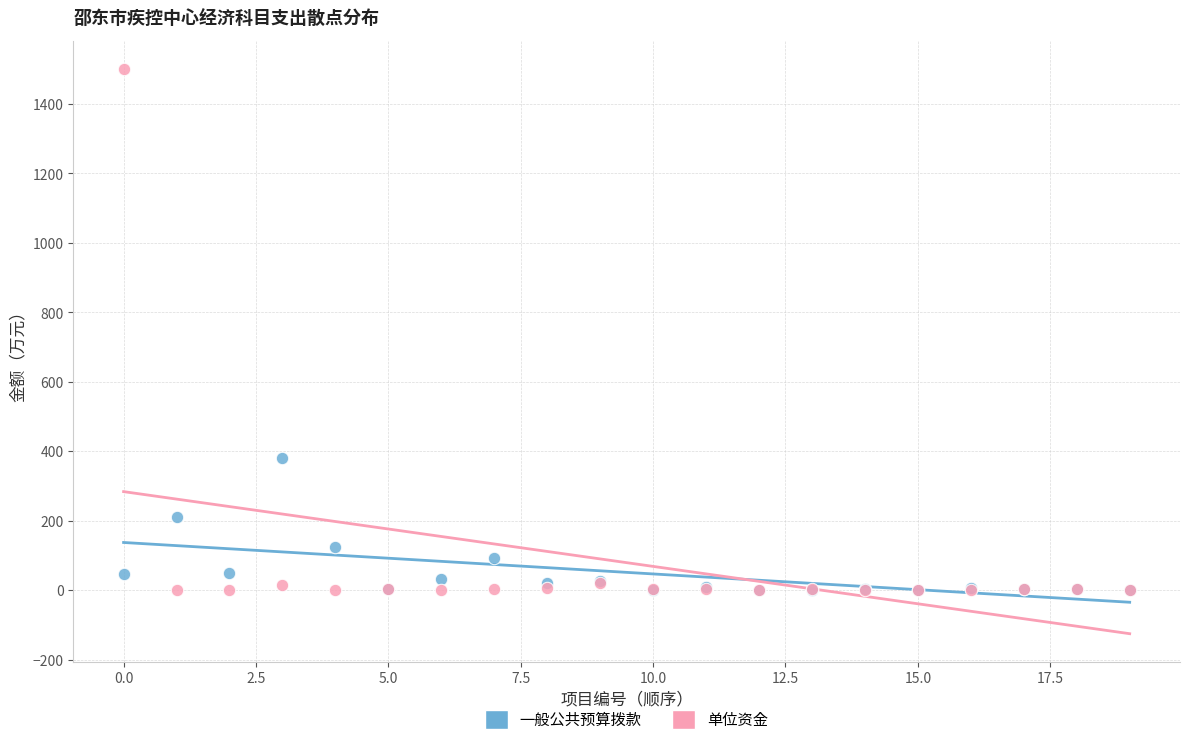

In the 一般公共预算拨款 series, what Y value is closest to 190?

211.7